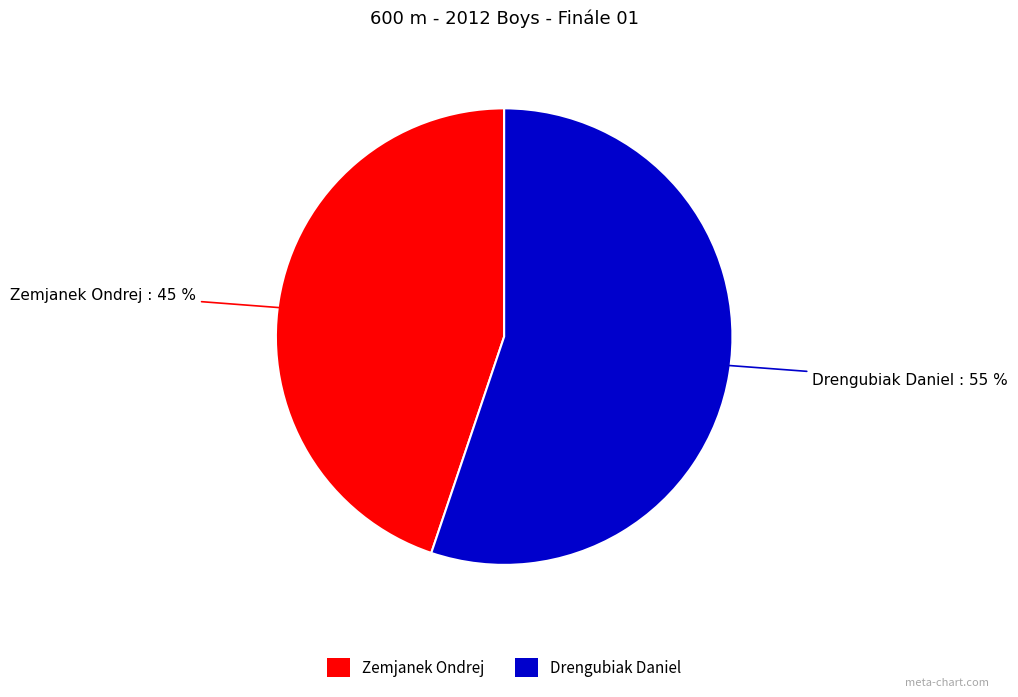

Approximately how many times larger is the value at Drengubiak Daniel compared to Zemjanek Ondrej?

1.2